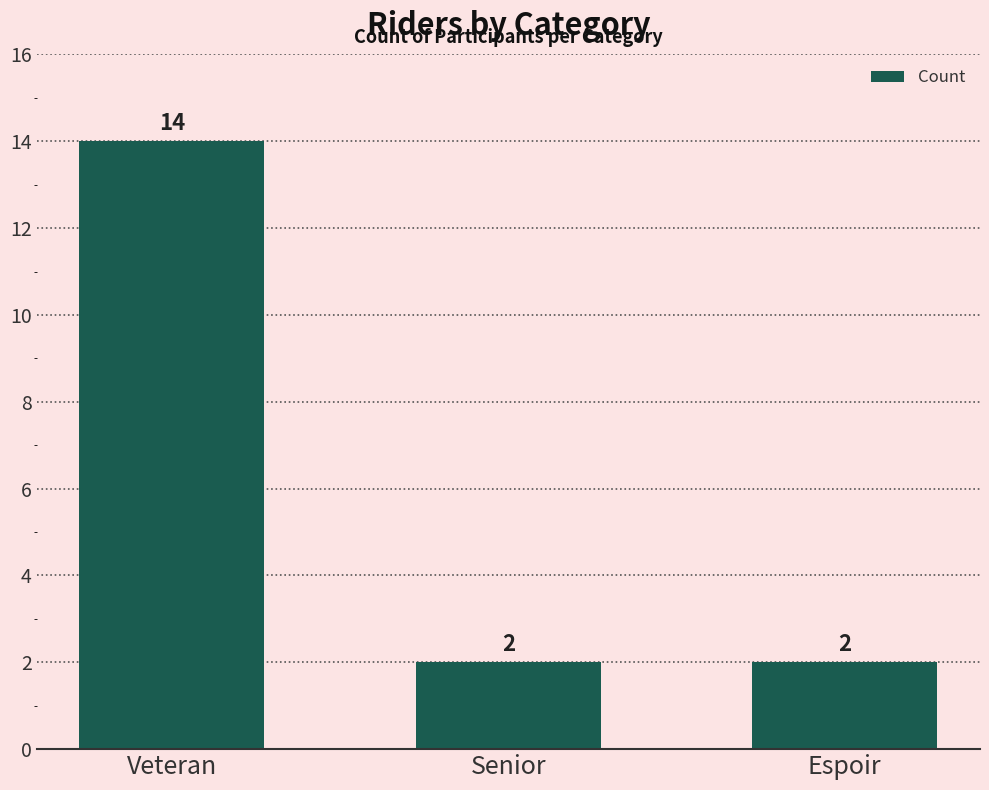

Which label corresponds to the largest value in the chart?

Veteran